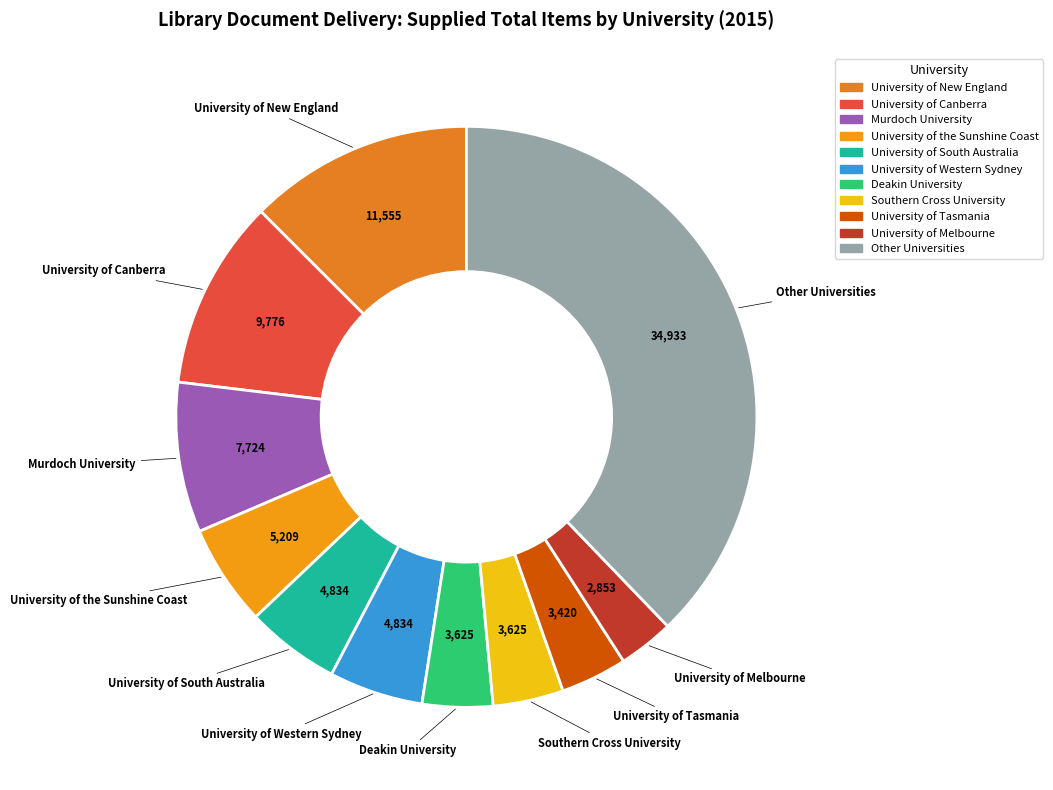

How many segments does this pie chart have?

11